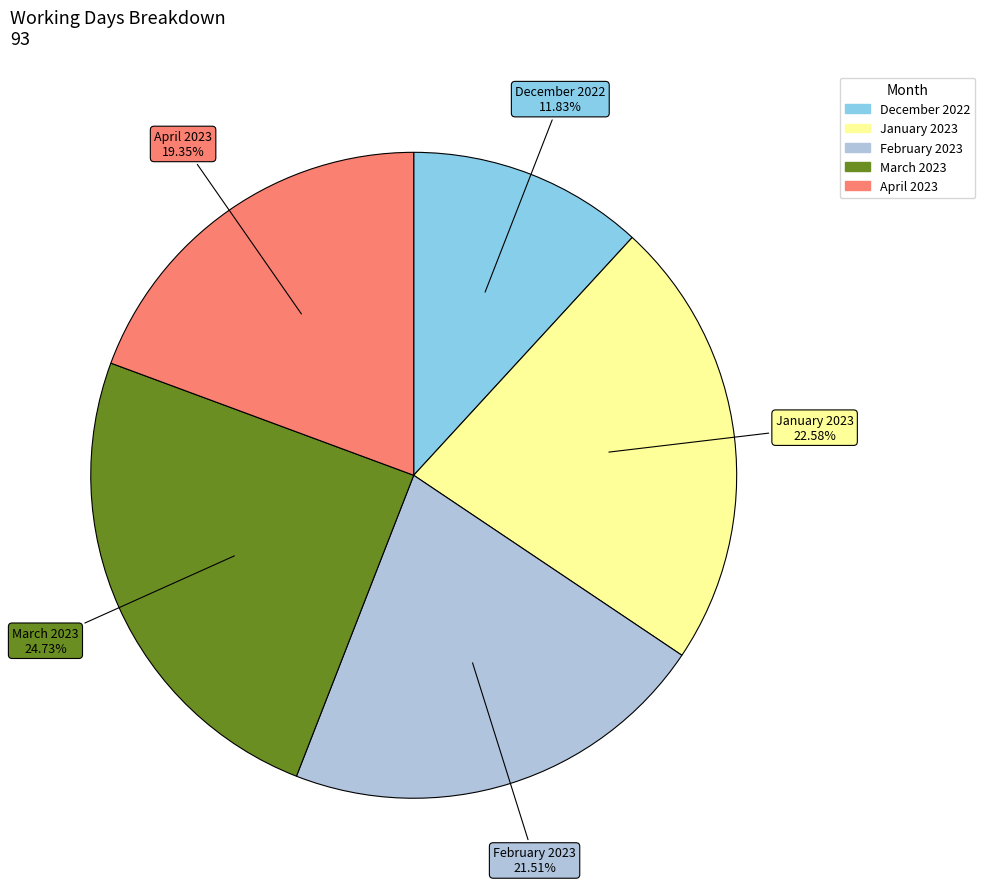

Is March 2023 the majority of the pie?

No